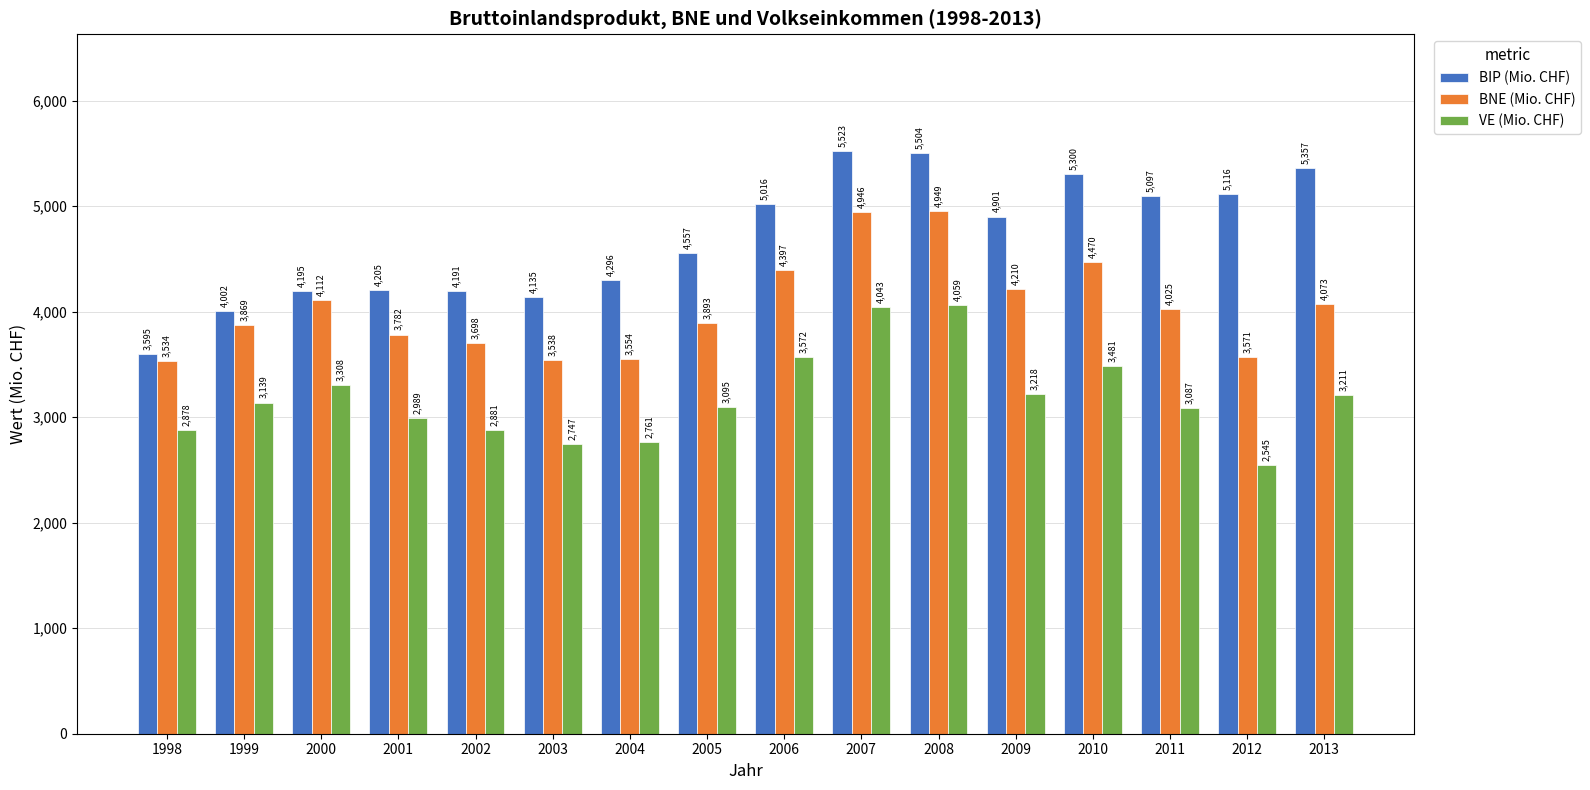

Is it true that BNE (Mio. CHF) equals 8758.5 at 2007?

False